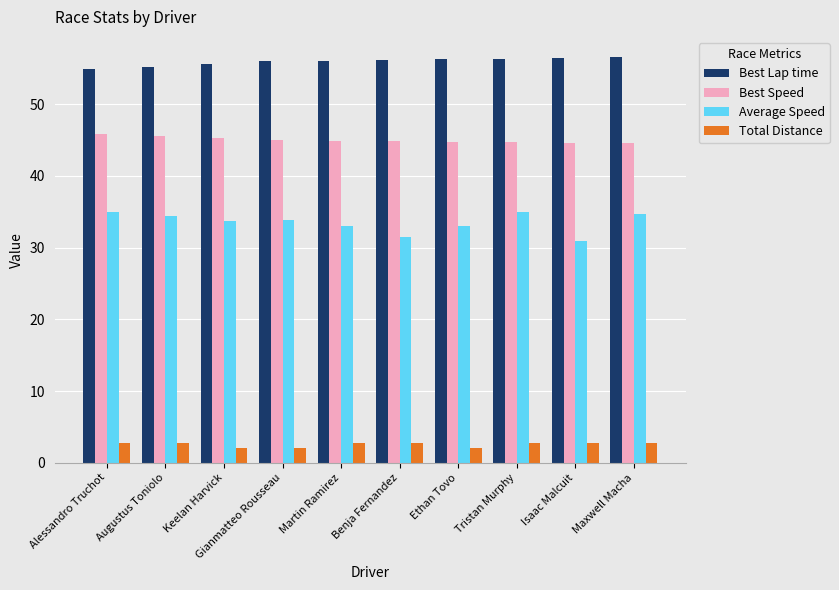

List the series in order of their peak value, highest first.

Best Lap time, Best Speed, Average Speed, Total Distance